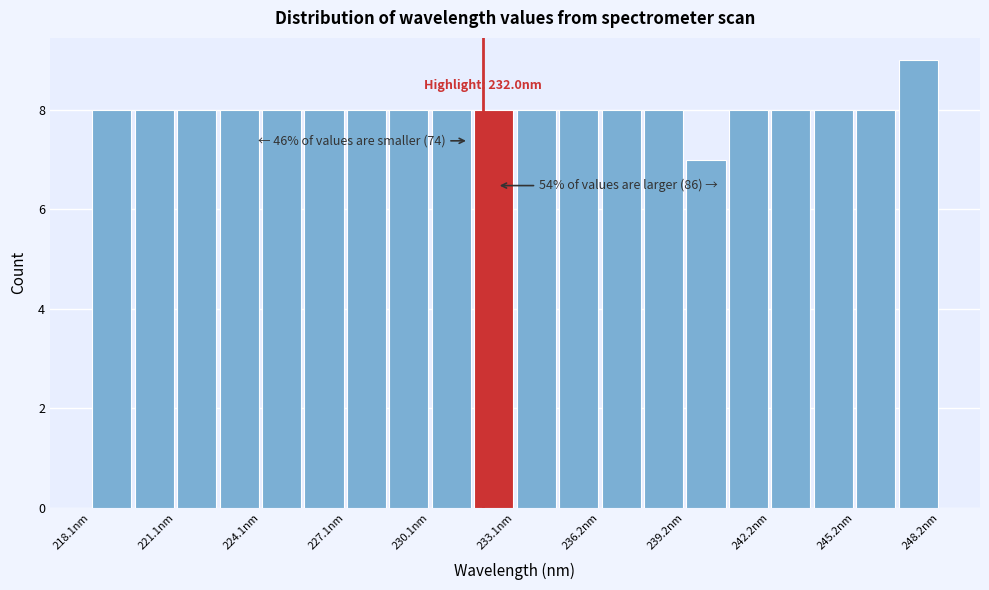

Read against the x-axis, roughly where is the centre of the tallest bar?

247.5